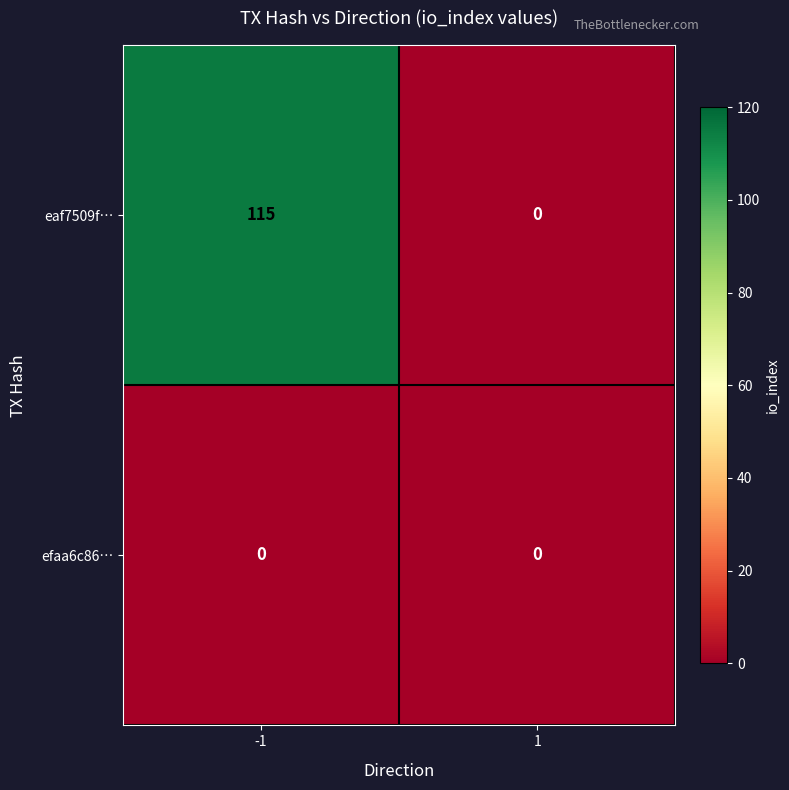

Is the value of eaf7509f… at -1 greater than the value of efaa6c86… at 1?

Yes